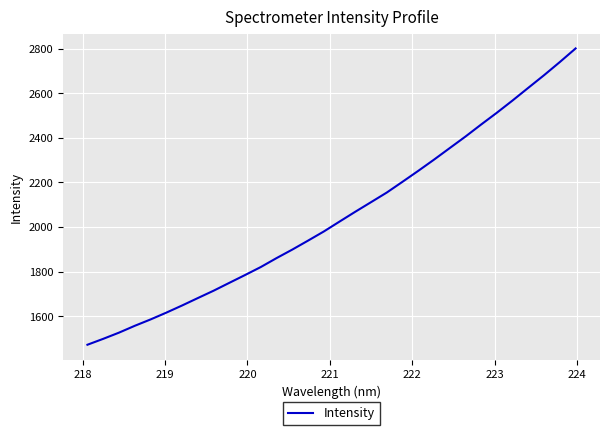

What is the smallest value displayed?

1471.8